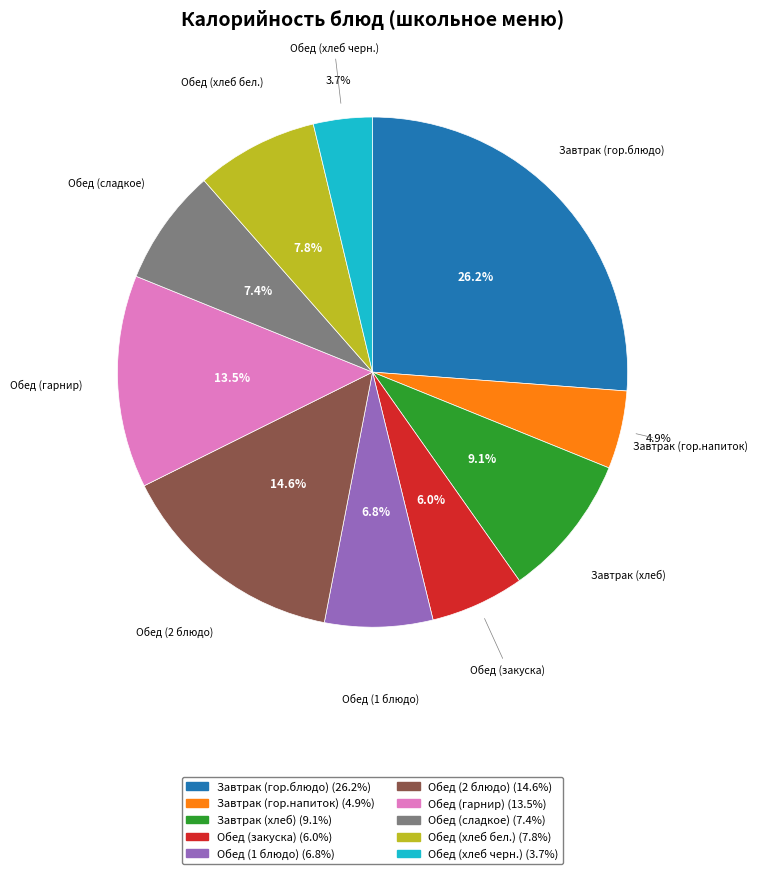

Count the number of slices in the pie.

10